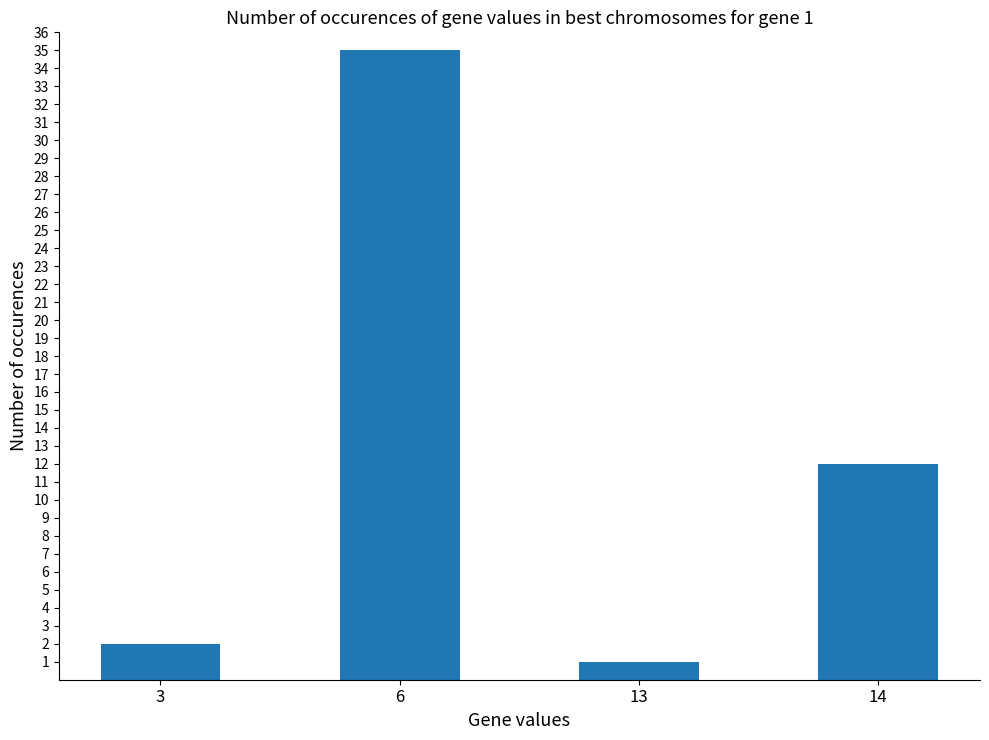

Which has a higher value, 3 or 6?

6